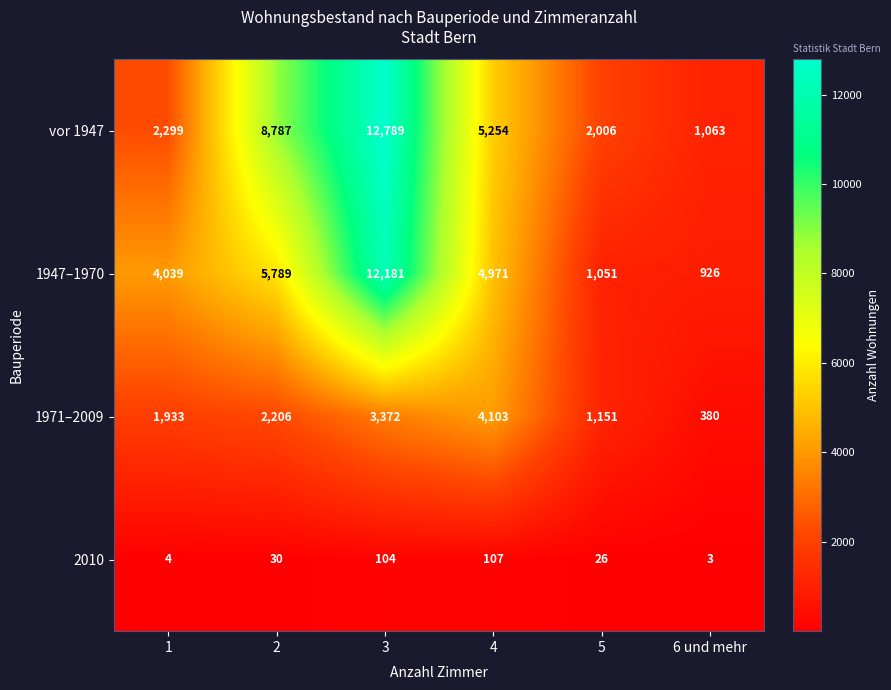

Is it true that 2010 equals 107 at 4?

True